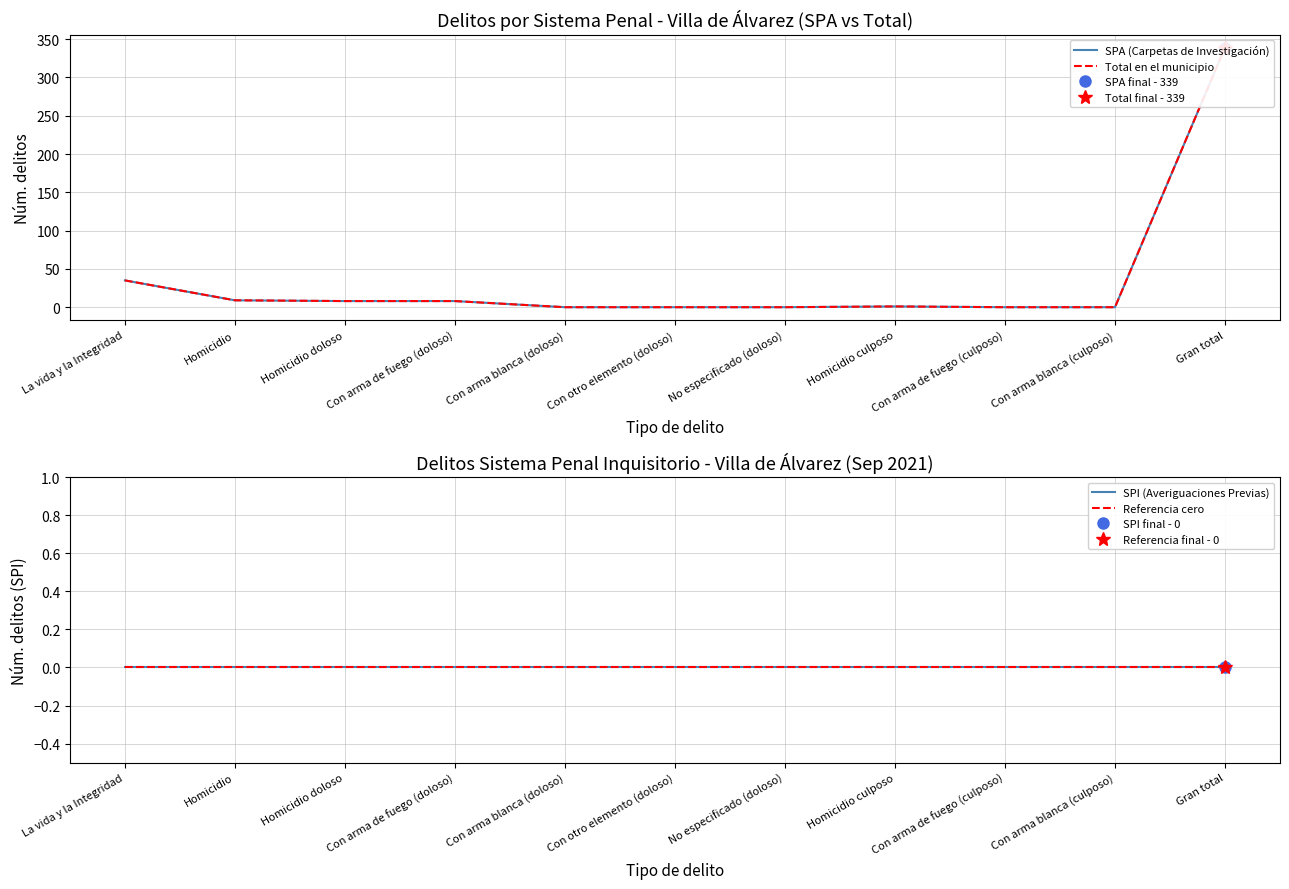

What is the label of the 11th point from the right?

La vida y la Integridad